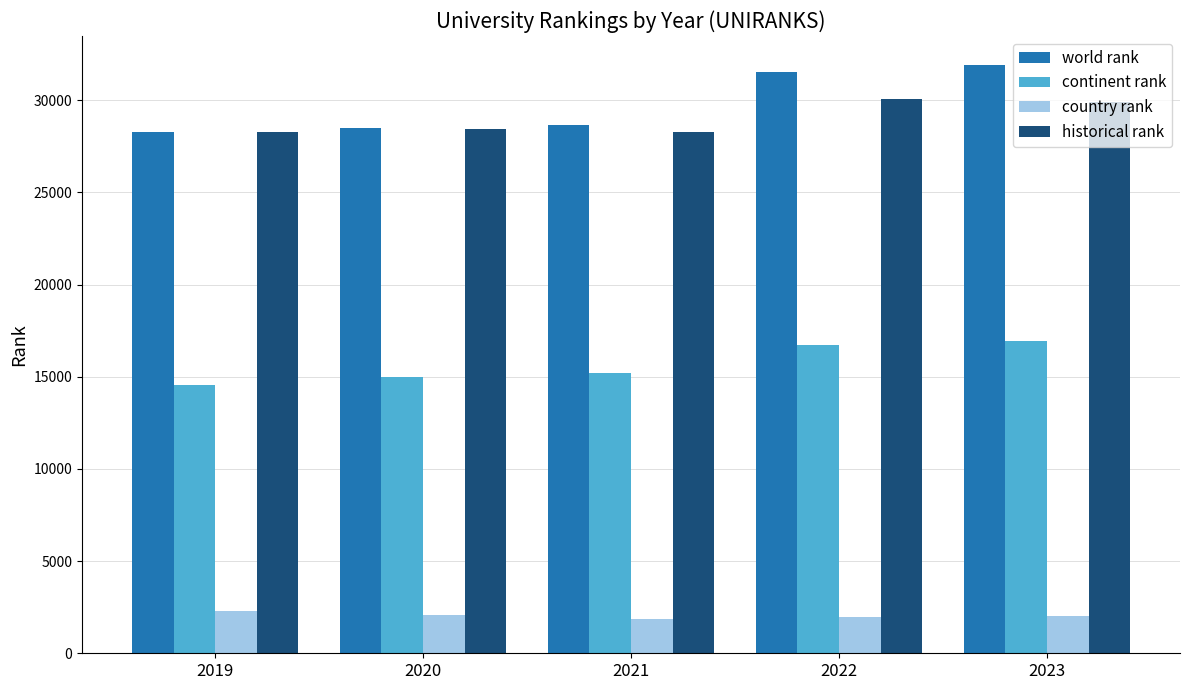

At 2022, list the series in order from smallest to largest.

country rank, continent rank, historical rank, world rank